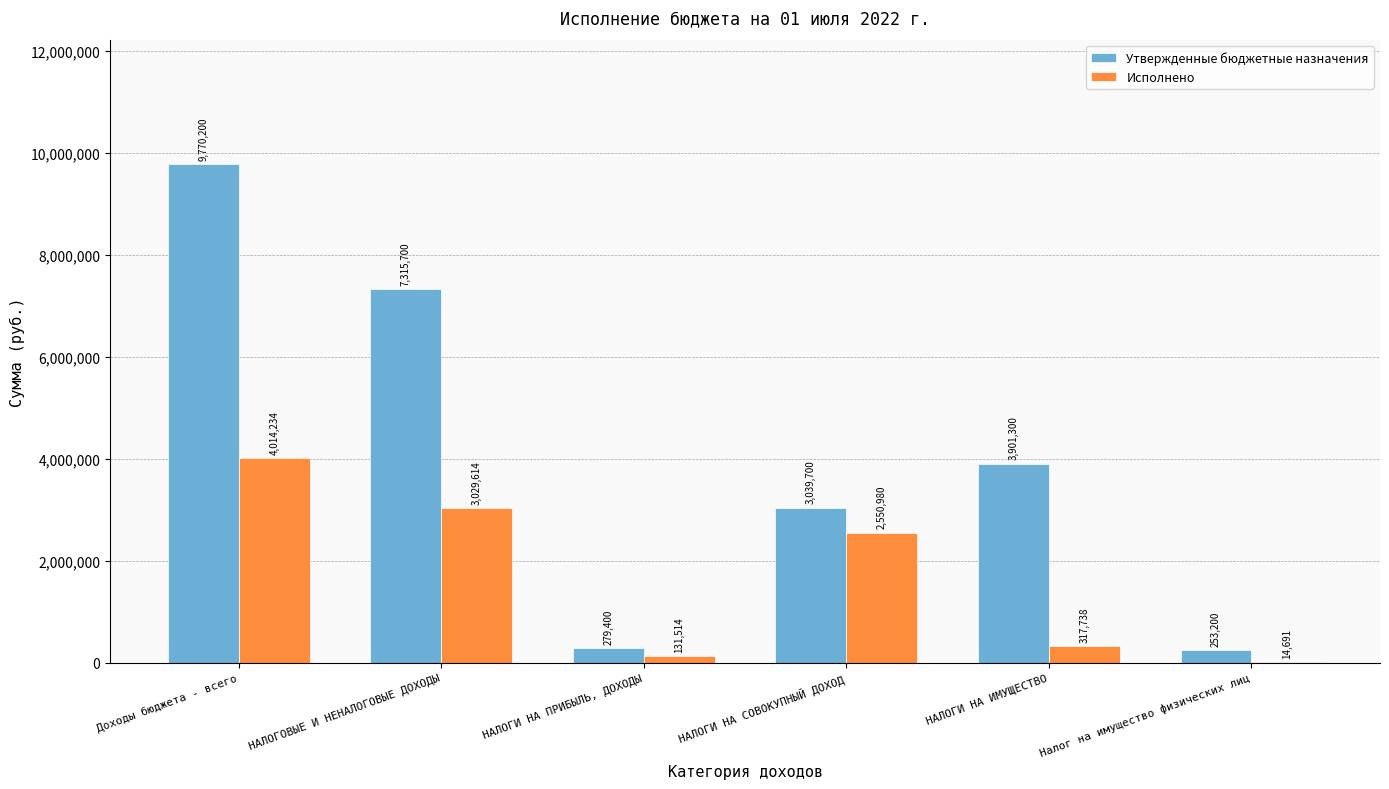

At which category is the sum across all series the highest?

Доходы бюджета - всего